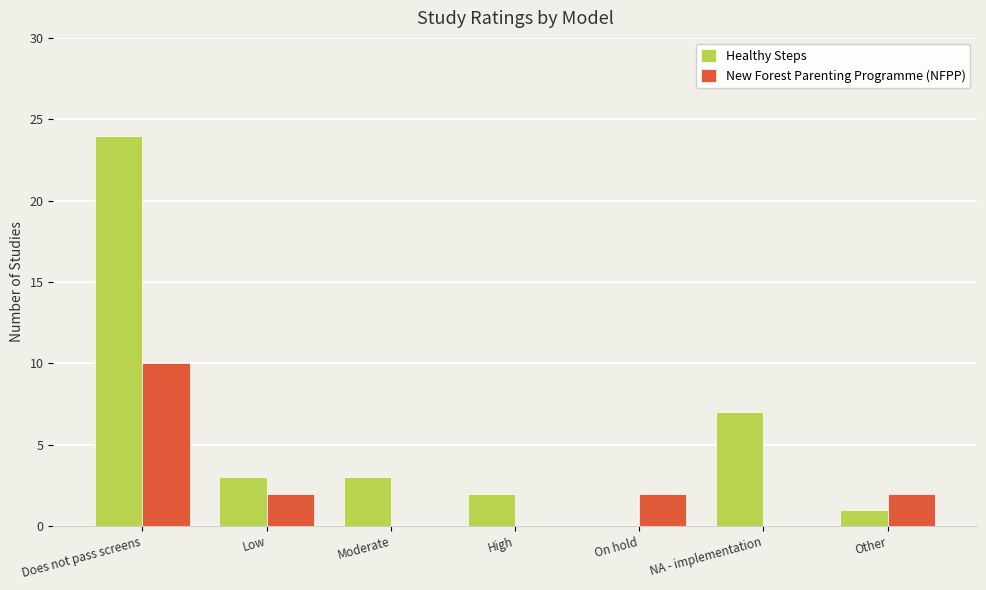

At which label is Healthy Steps closest to 12?

NA - implementation